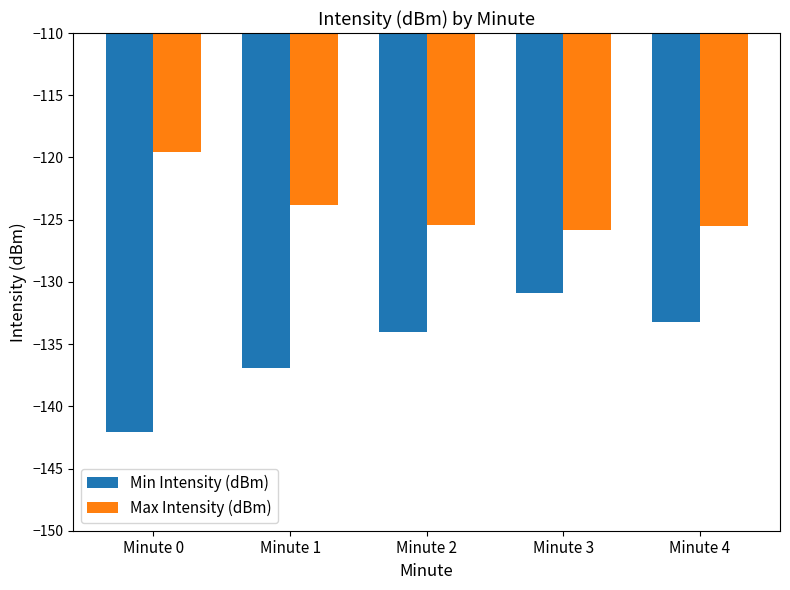

What is the difference between the Min Intensity (dBm) values at Minute 2 and Minute 0?

8.1